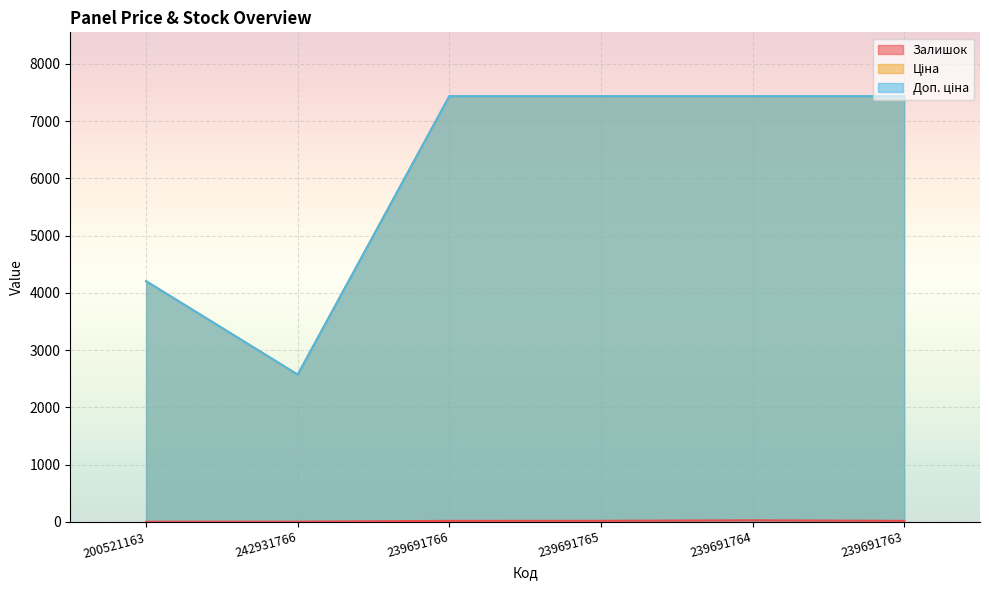

At which category does Ціна reach its first local valley?

242931766